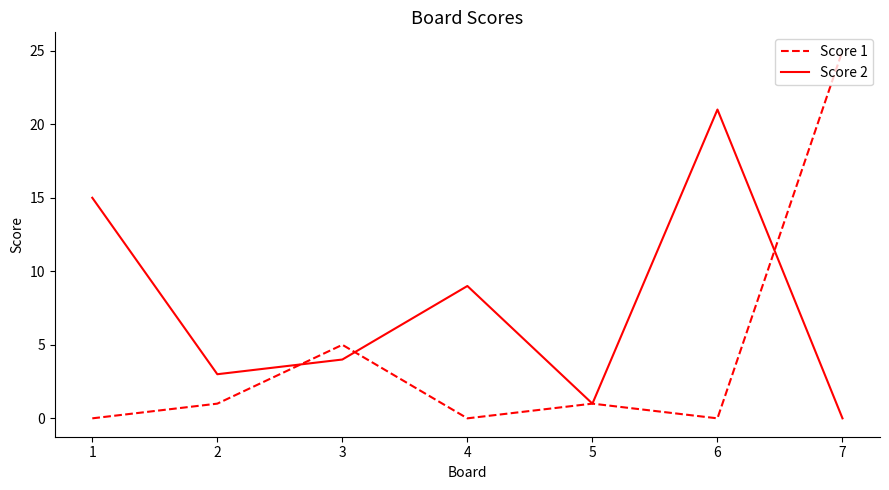

True or false: Score 1 and Score 2 cross at least once.

True